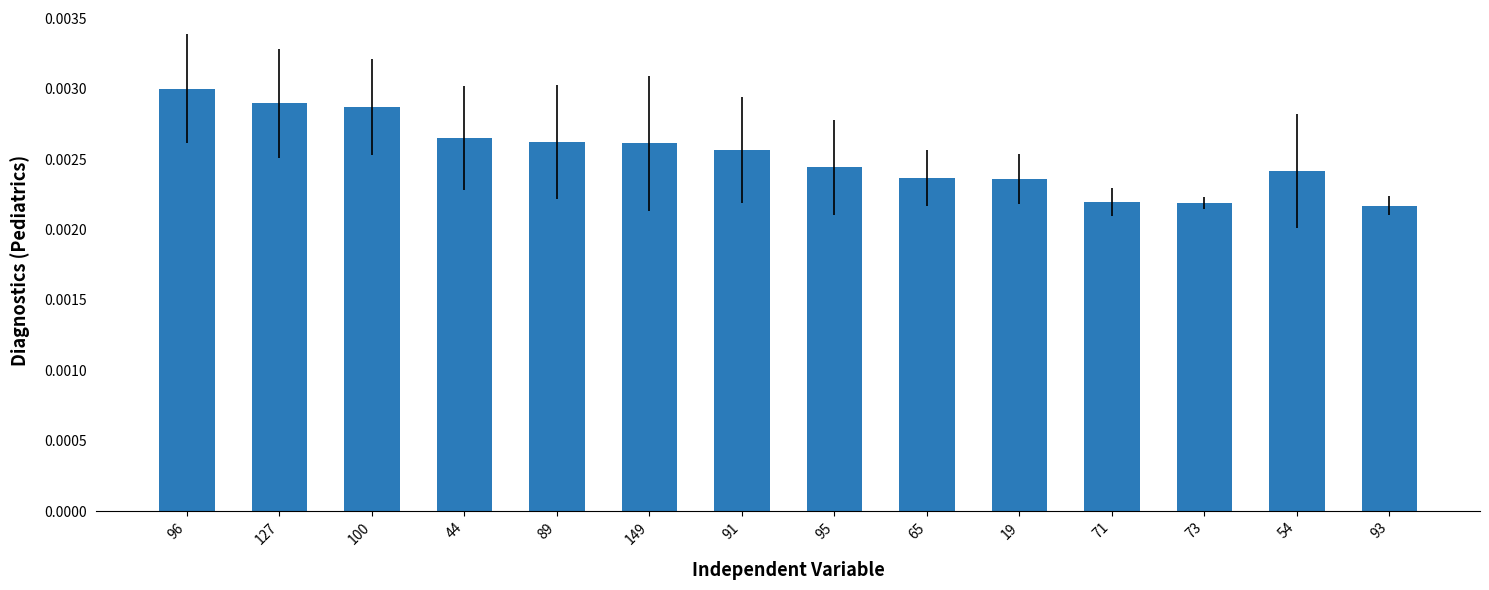

What is the label of the 8th bar from the right?

91